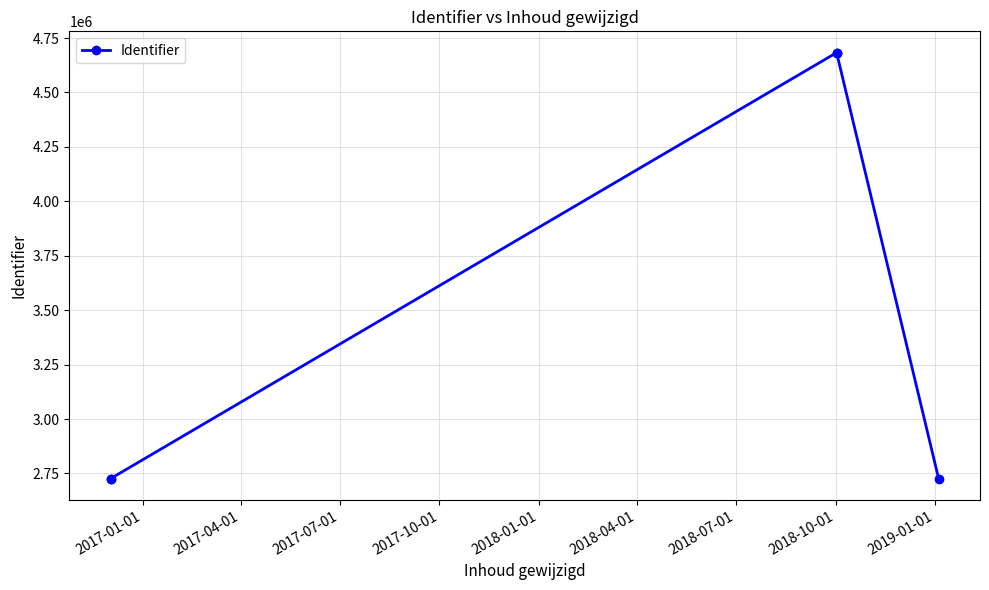

How many points are higher than both their immediate neighbors (excluding endpoints)?

1